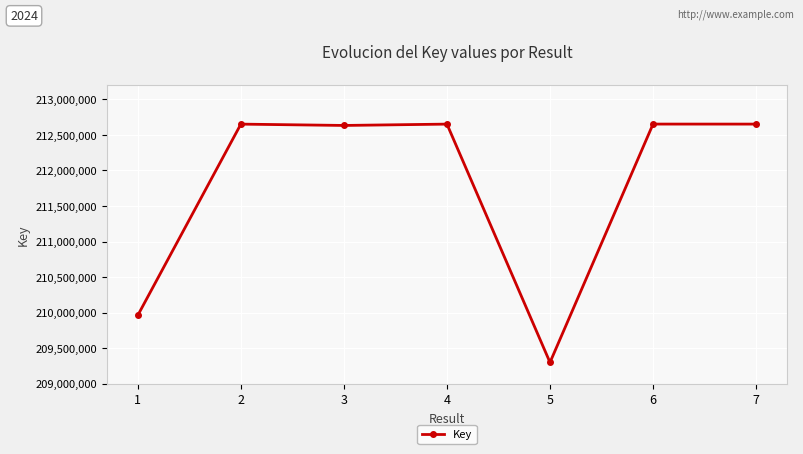

What is the change in value from 1 to 4?

+2689390